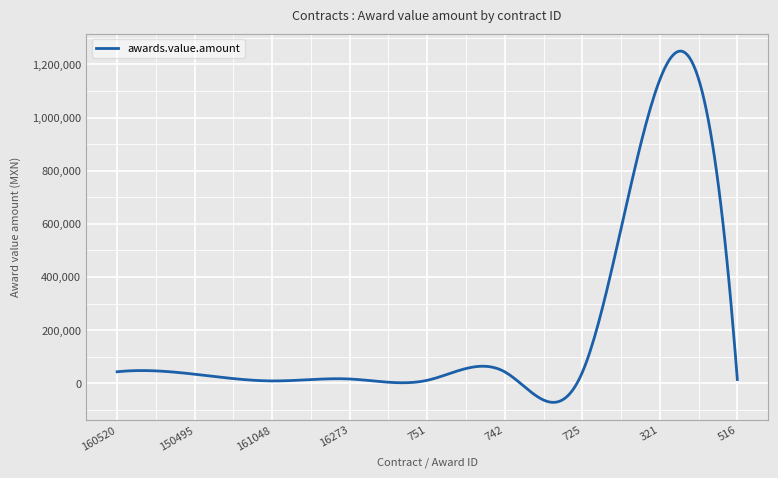

What is the maximum value shown in the chart?

1249708.0